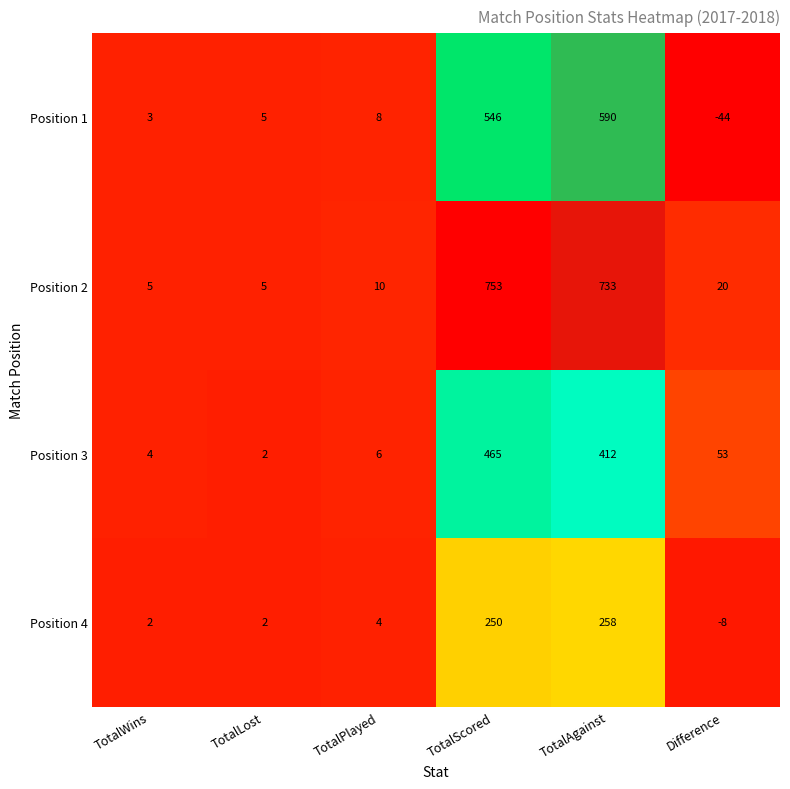

Count the number of data series in this chart.

4